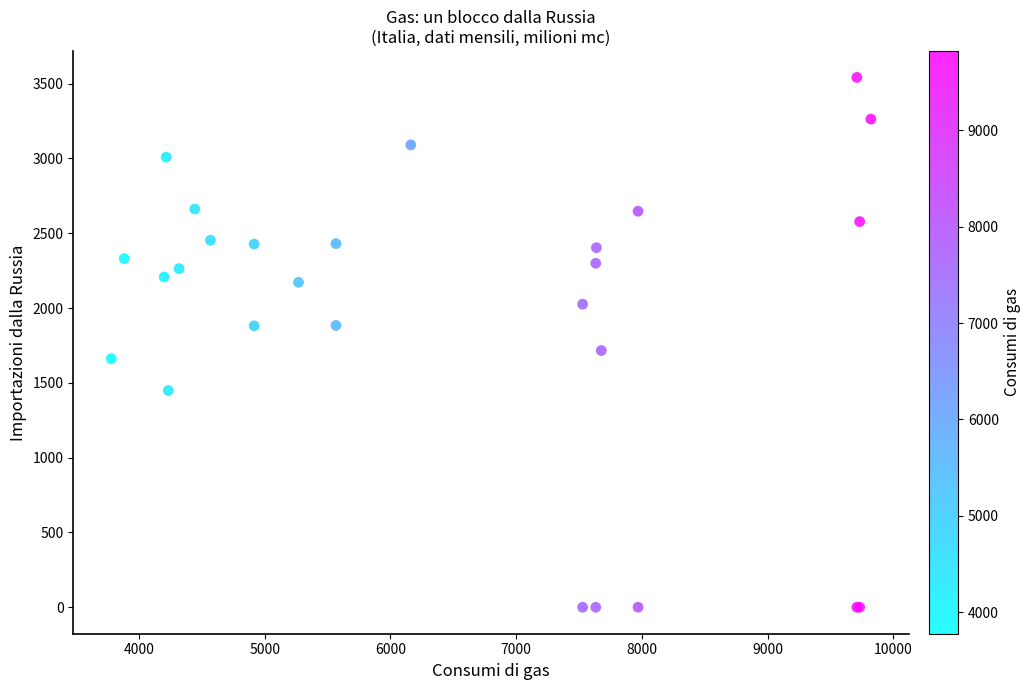

What Y value in the scatter plot is closest to 1770?

1716.2